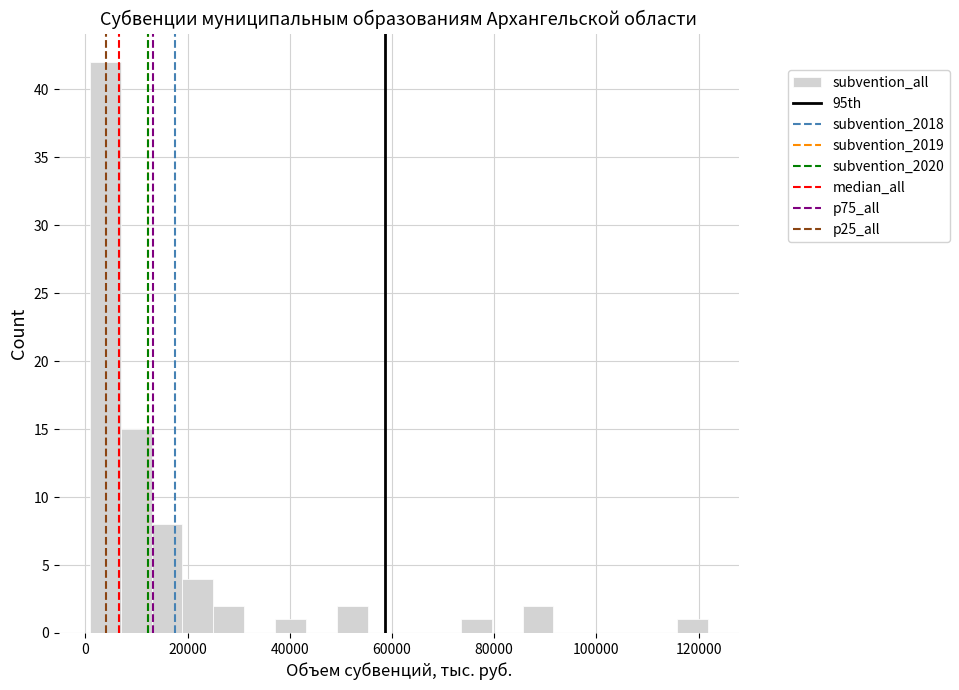

Read against the x-axis, roughly where is the centre of the tallest bar?

4000